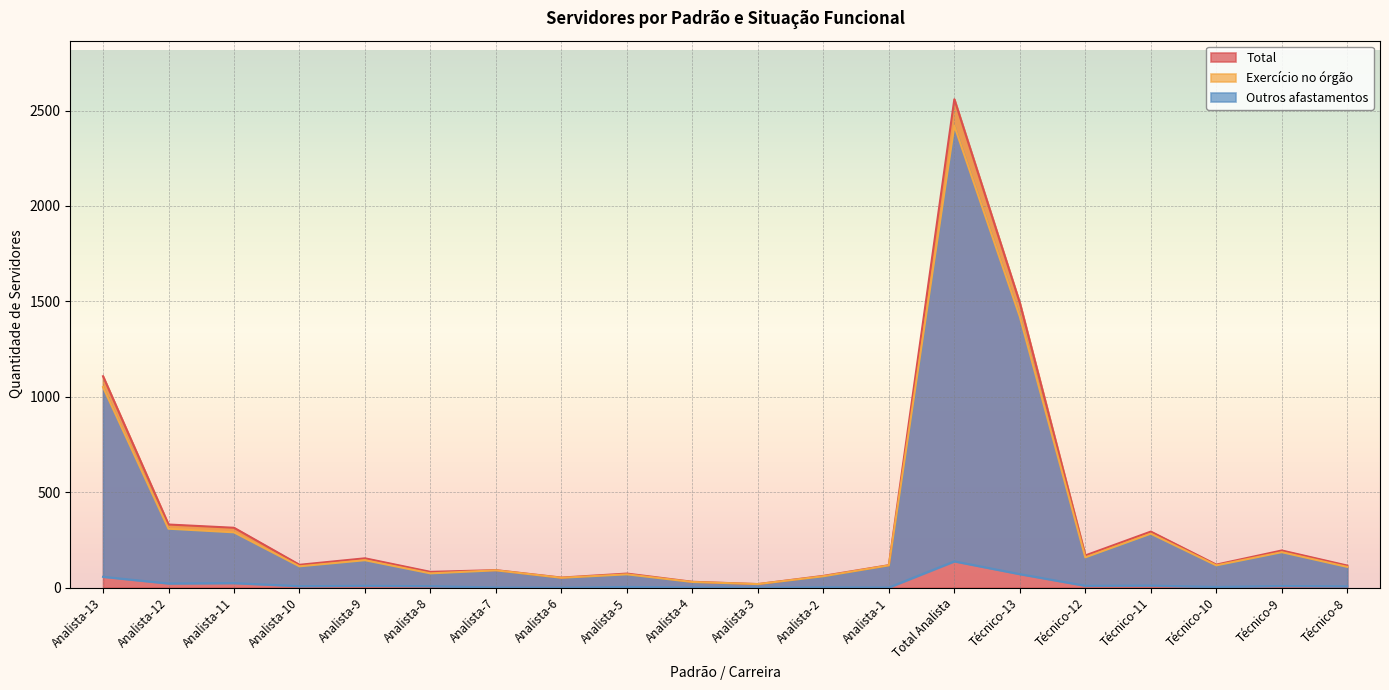

What is the difference between the maximum and minimum values in the Exercício no órgão series?

2401